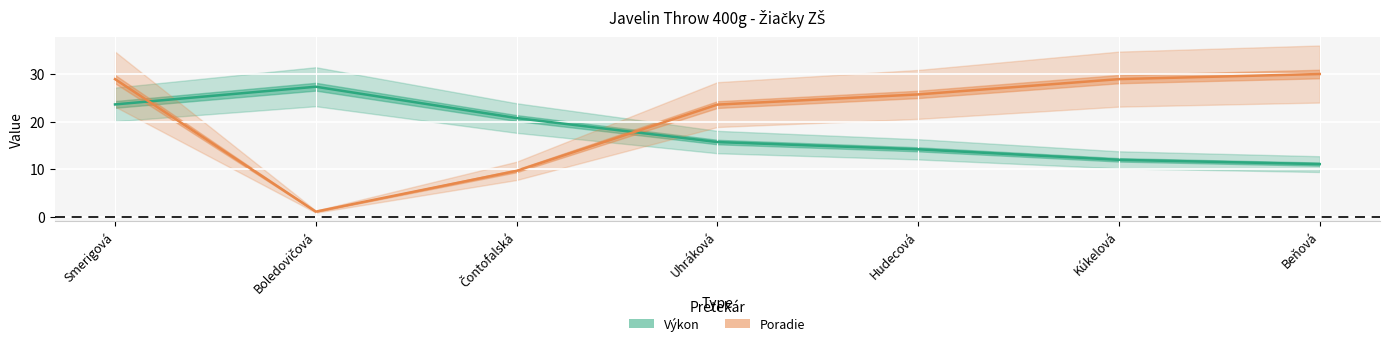

What is the total value across all series at Boledovičová?

28.4